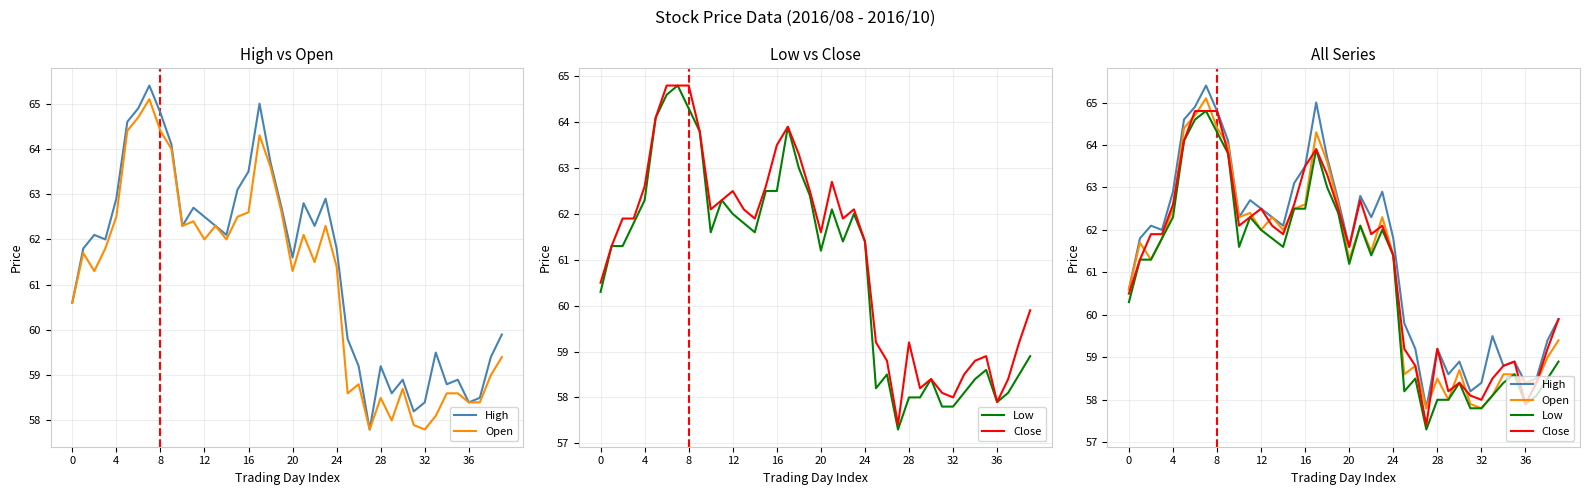

What is the difference between the maximum and minimum values in the Open series?

7.3